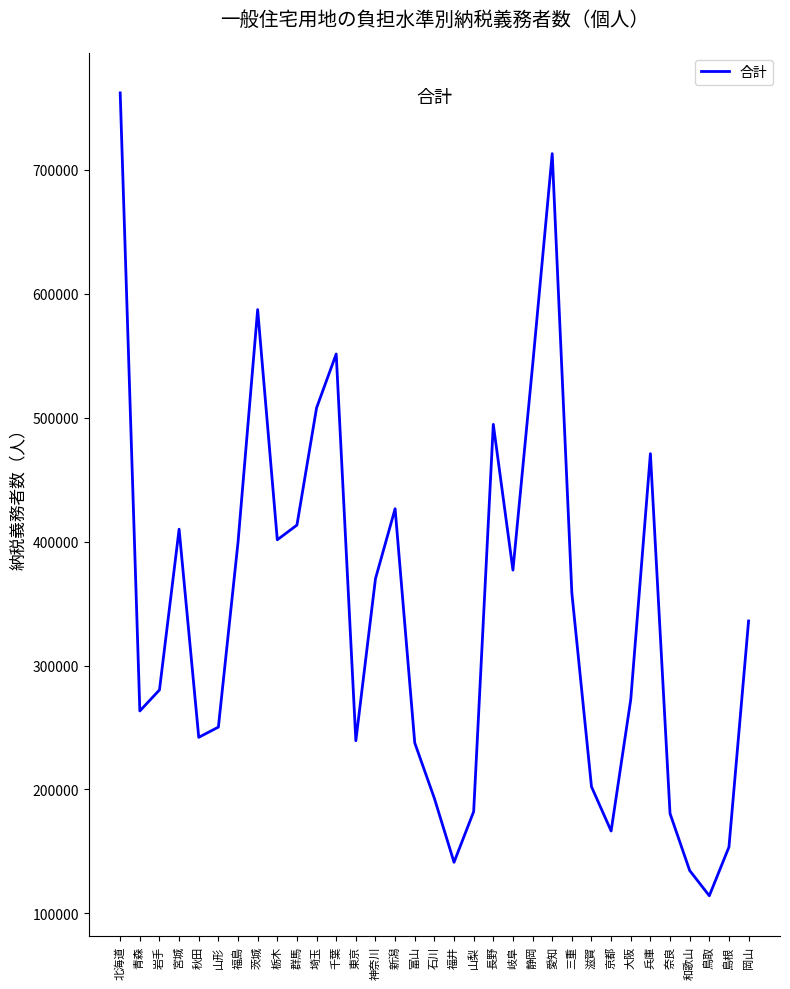

What is the change in value from 富山 to 兵庫?

+233300